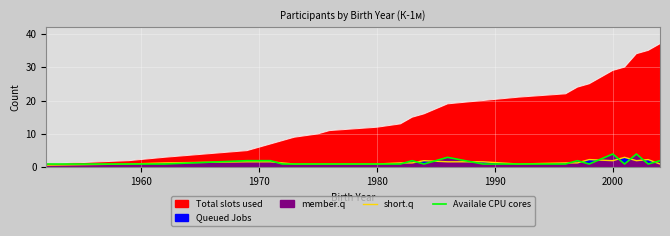

What is the difference between the second highest and minimum values in the short.q series?

1.7